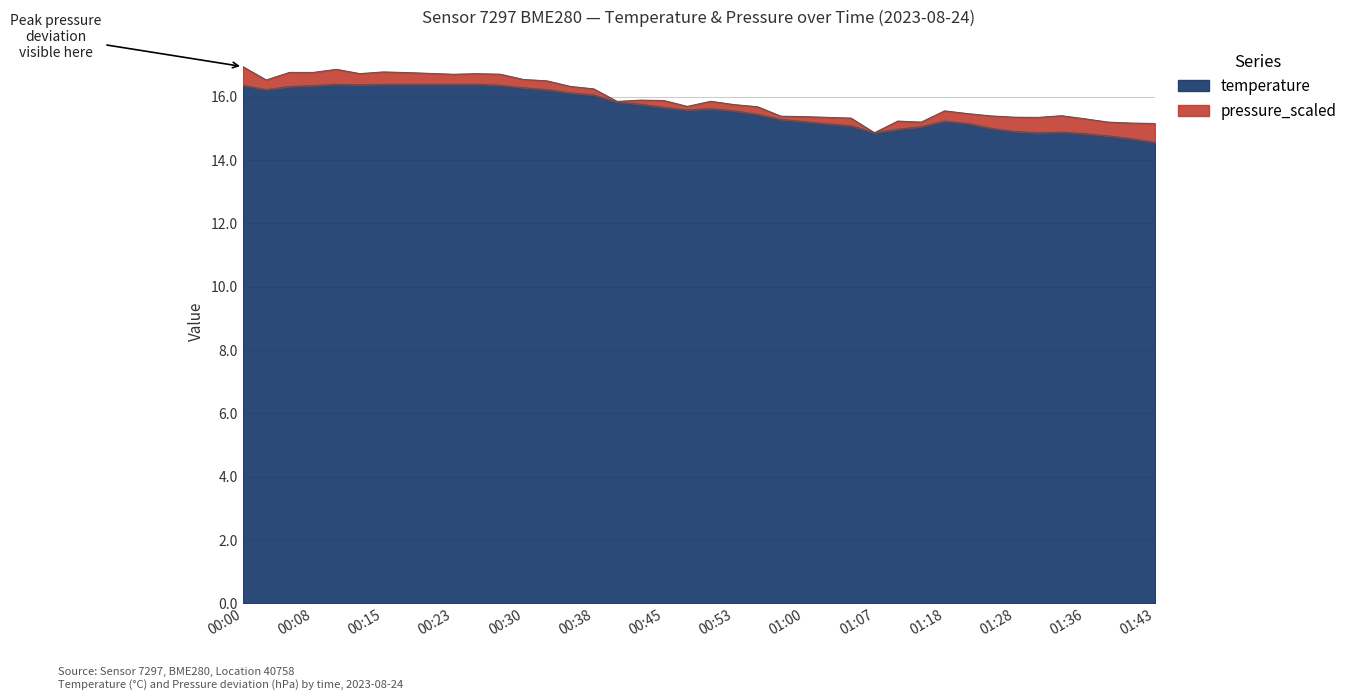

What position from the right is 00:38?

25